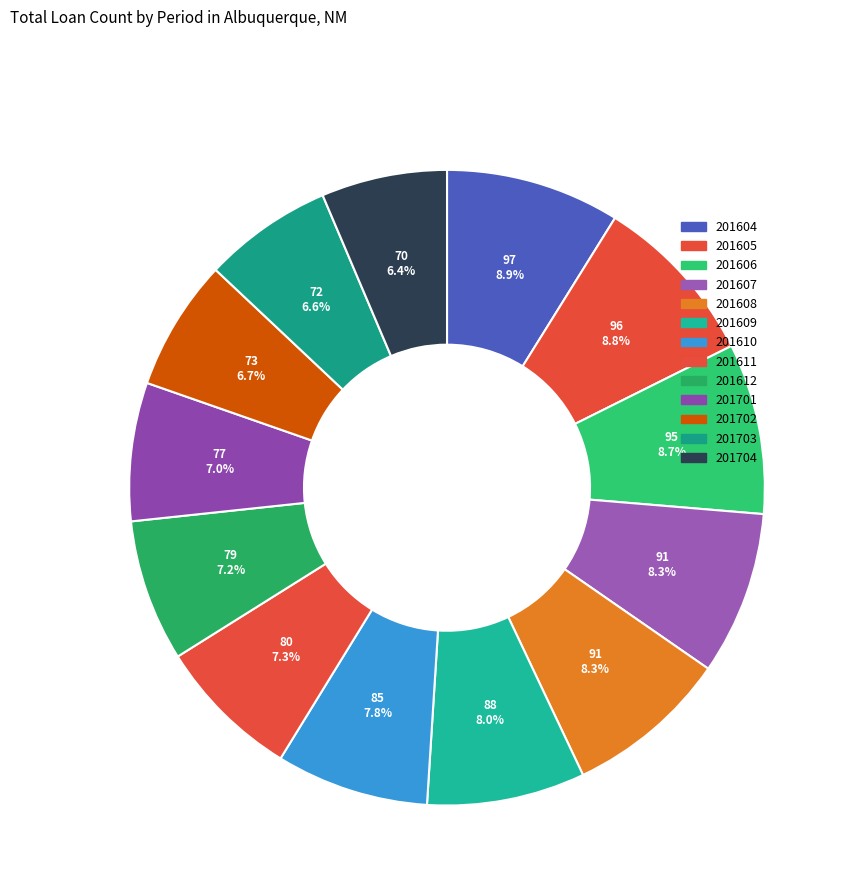

What is the smallest slice in the pie chart?

201704